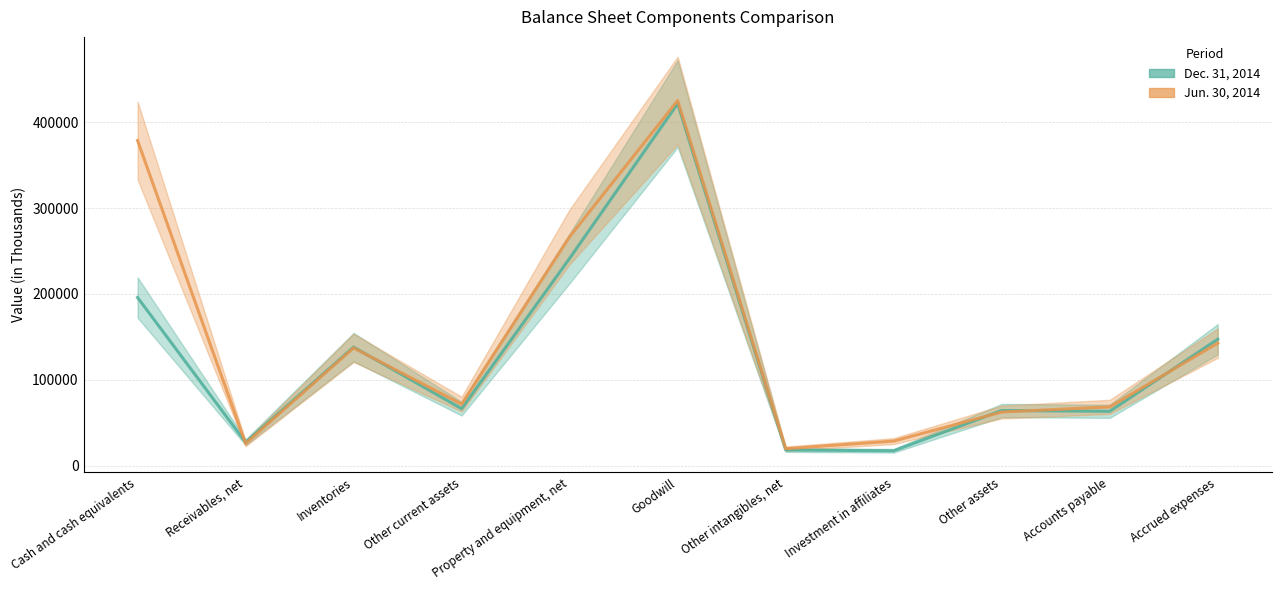

Where is the first local minimum for Jun. 30, 2014 (line)?

Receivables, net